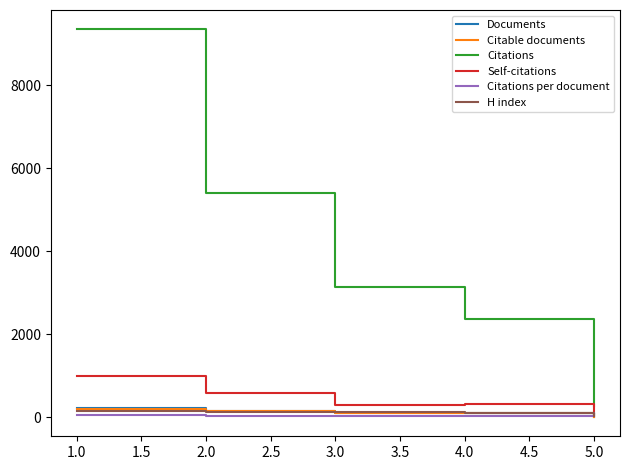

What is the maximum value shown in the chart?

9350.0